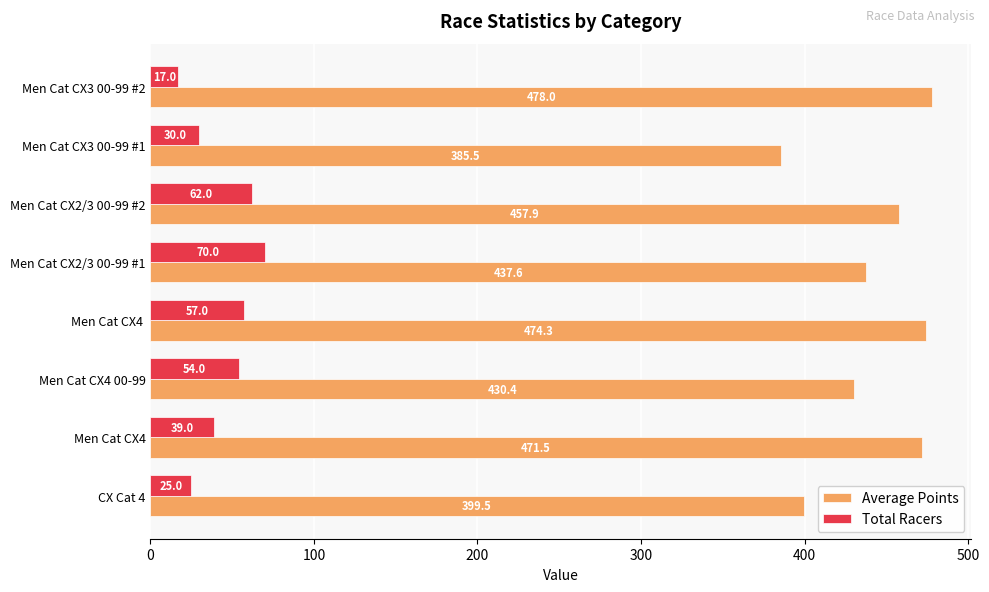

What is the spread (max minus min) of values at Men Cat CX4?

432.5